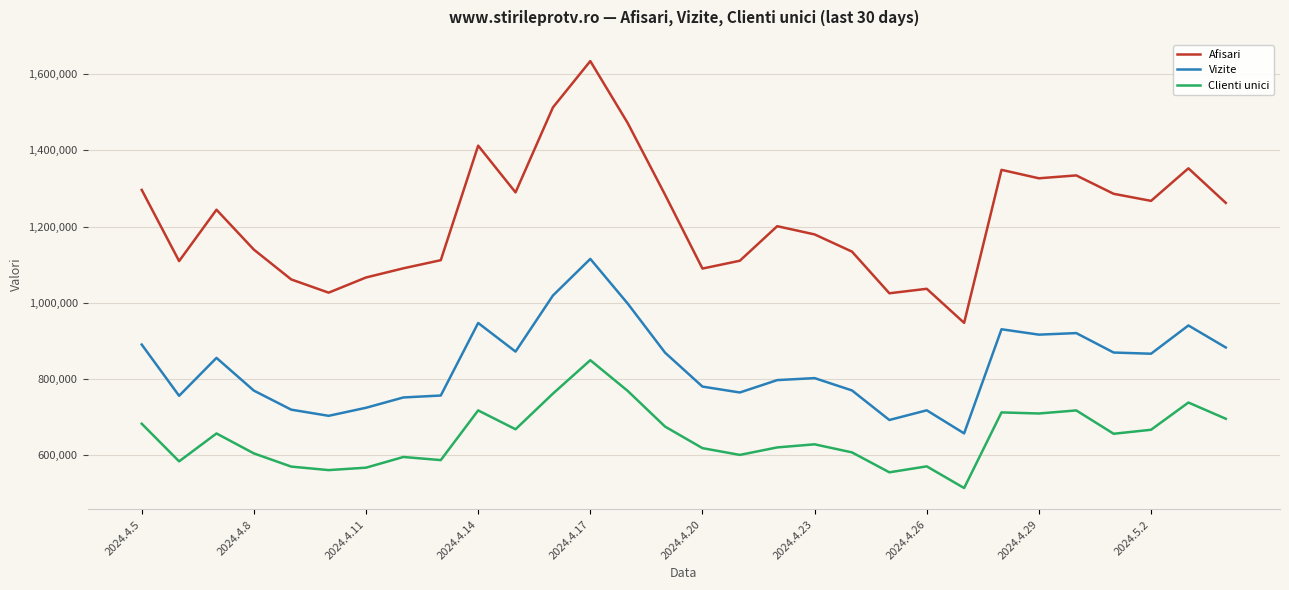

What is the difference between the second highest and minimum values in the Clienti unici series?

254848